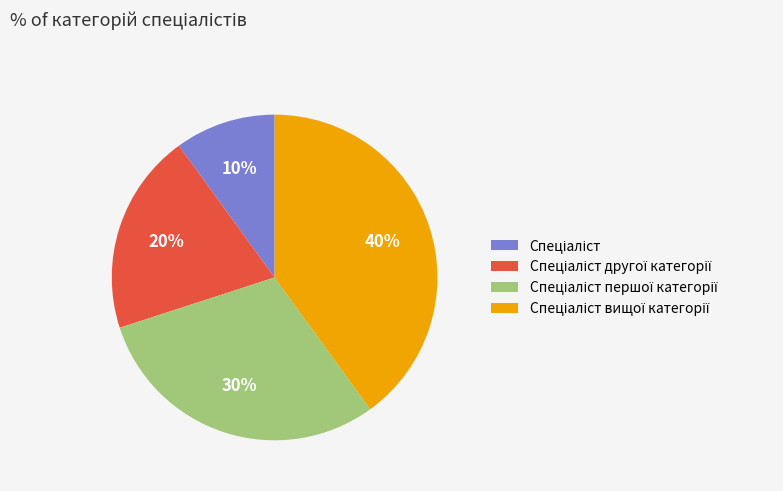

Does any single category account for the majority?

No